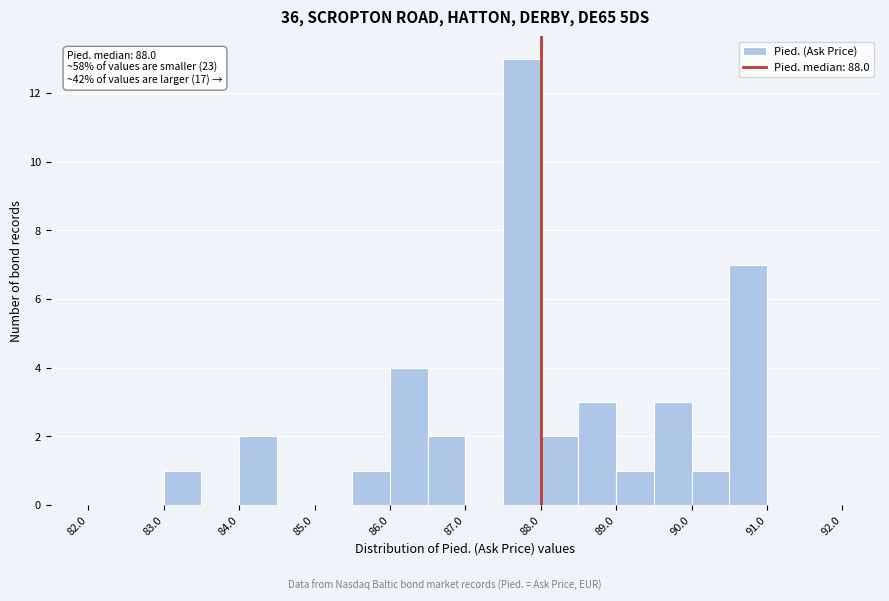

Over which range of the x-axis is the bar tallest?

87.5 to 88.0